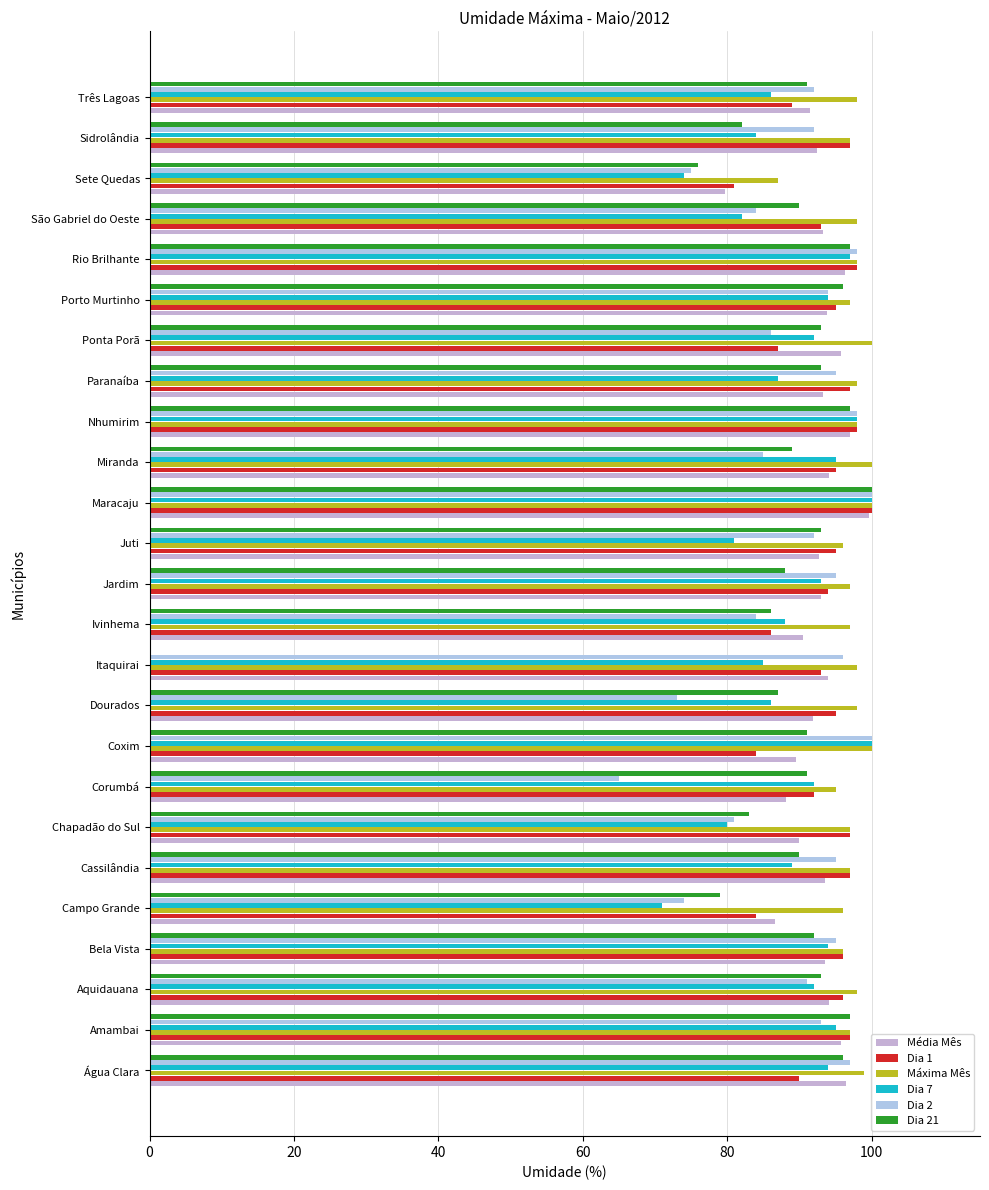

What is the difference between the maximum and second lowest values in the Dia 7 series?

26.0